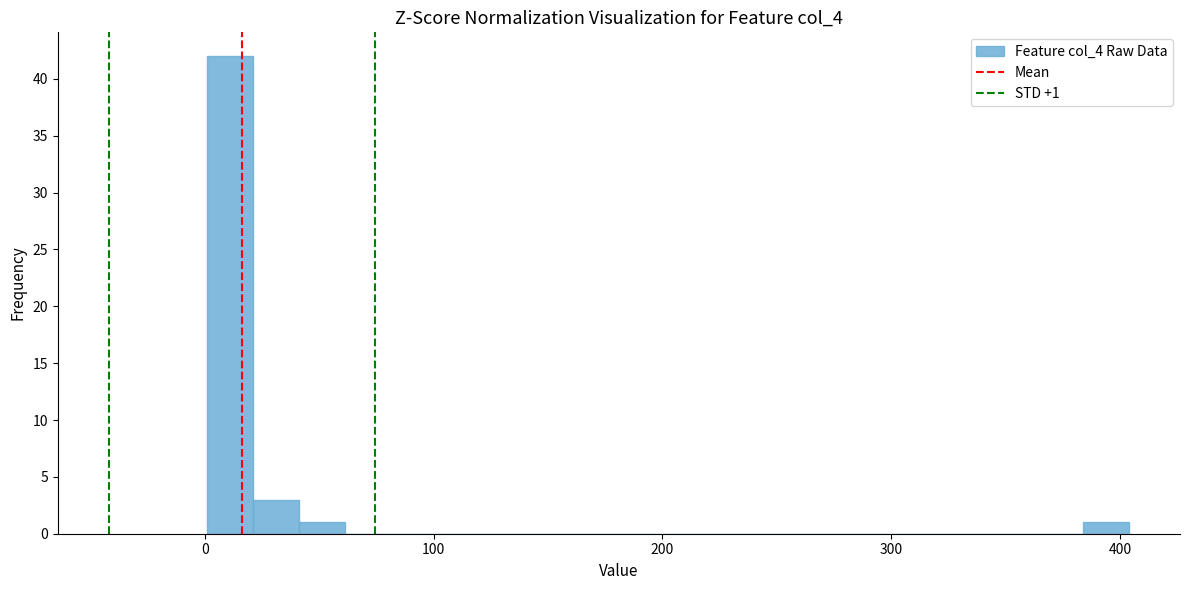

Around what value on the x-axis is the tallest bar? Give the approximate position of its centre, as read against the axis.

10